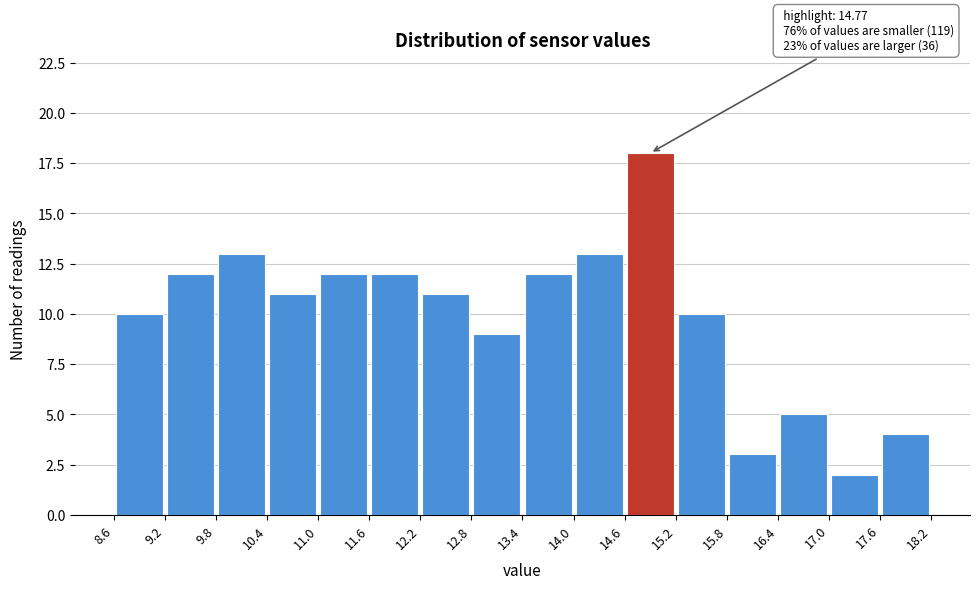

Over which range of the x-axis is the bar tallest?

14.6 to 15.2